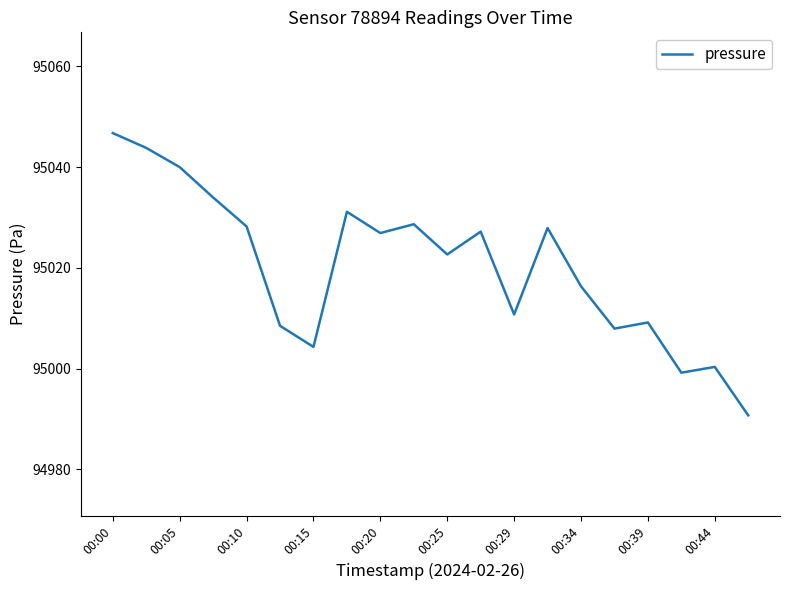

What is the sum of all values?

1900404.5